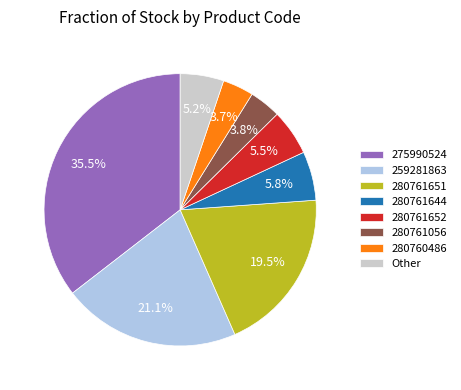

What percentage is the 280760486 slice, to the nearest percent?

4%